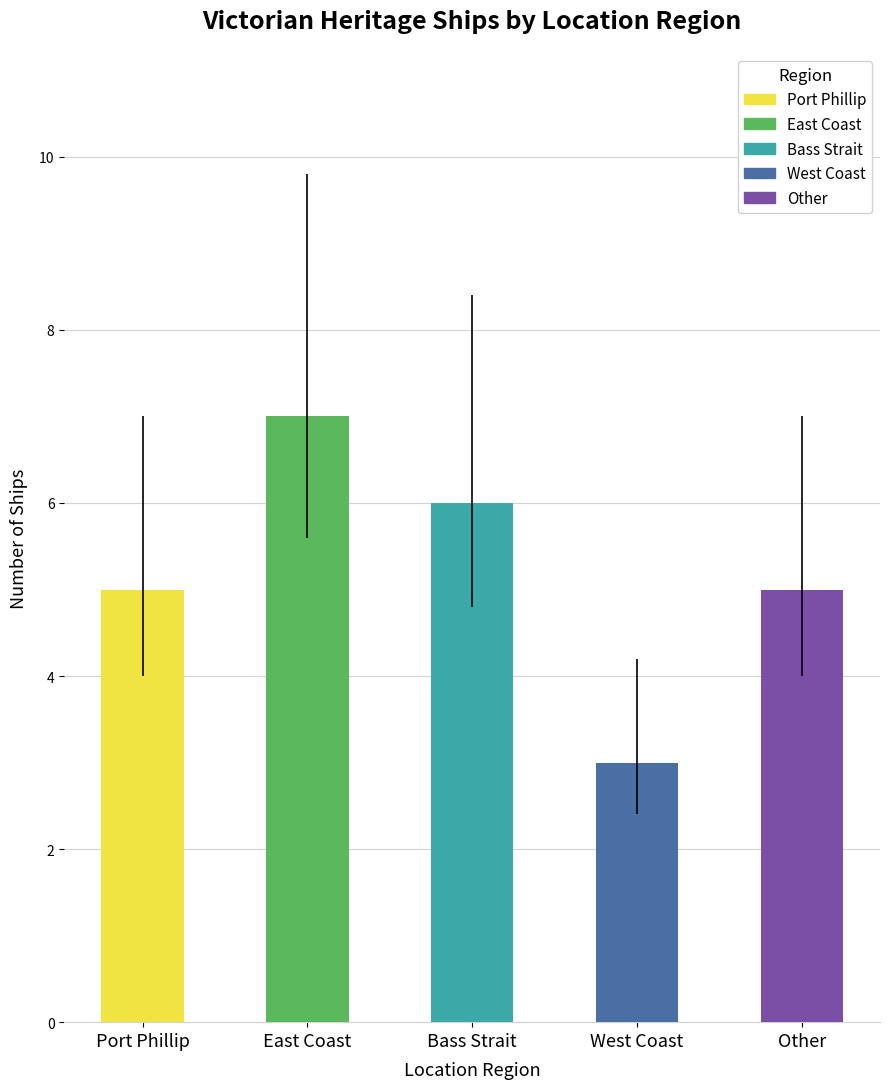

How many data points does each series have?

5